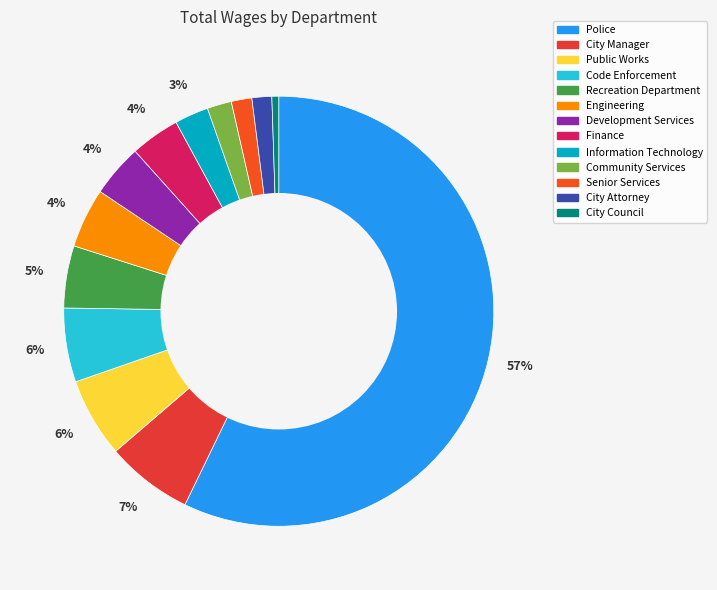

Approximately how many times larger is the value at Community Services compared to Engineering?

0.4